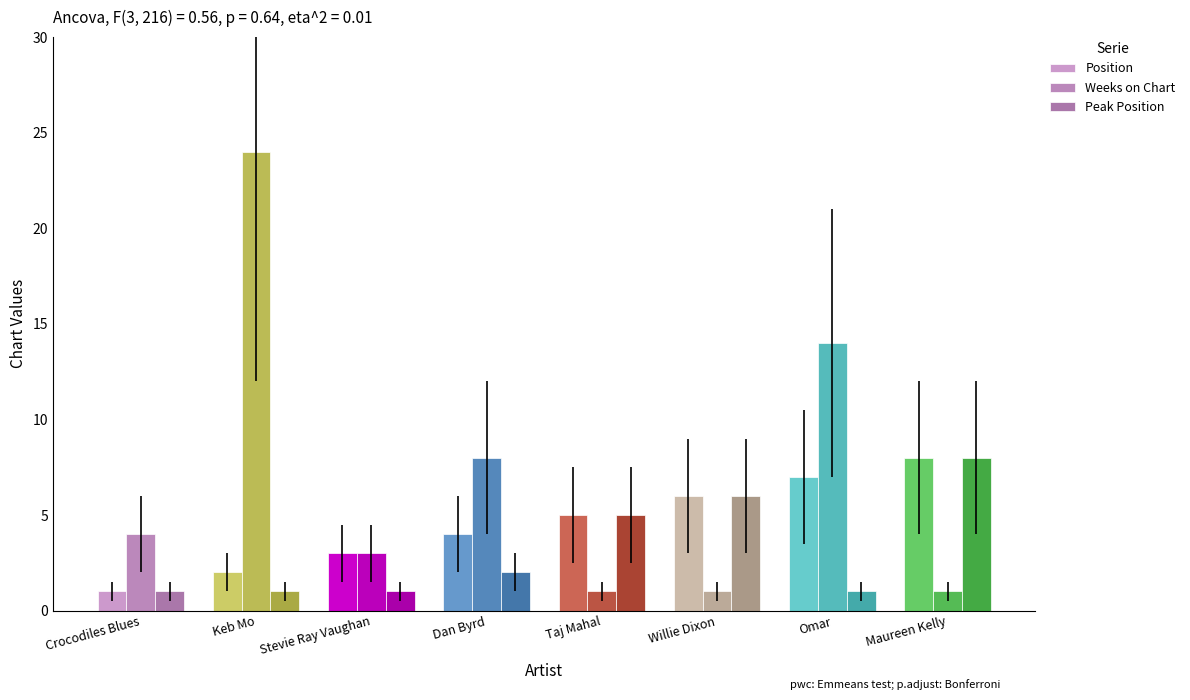

What are all the series names shown in the legend?

Position, Weeks on Chart, Peak Position